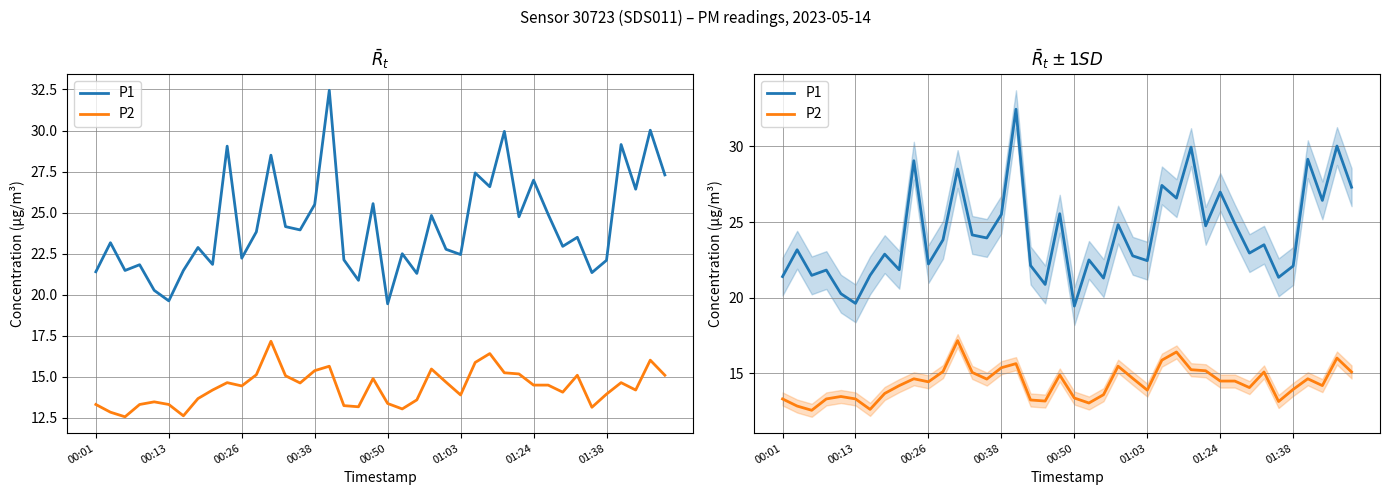

What is the value of the P1 point at the 17th from the left?

32.5